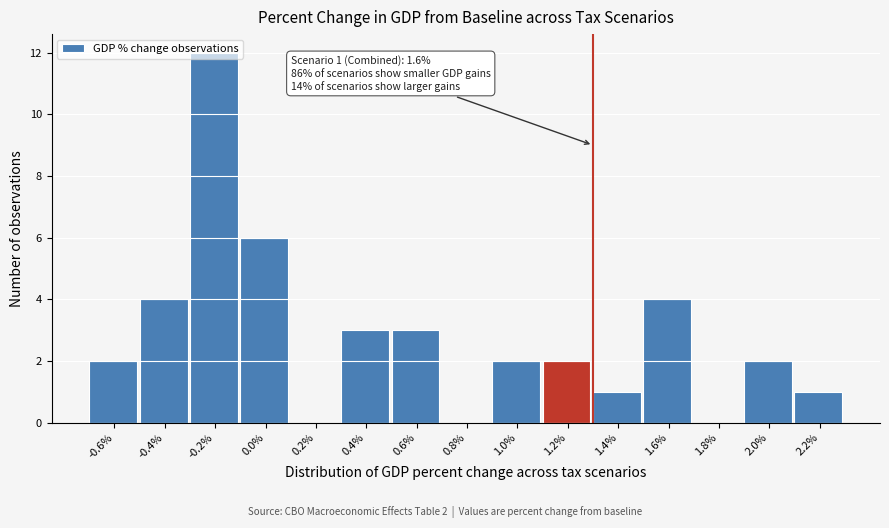

True or false: the data shows 2 at -0.6%.

True